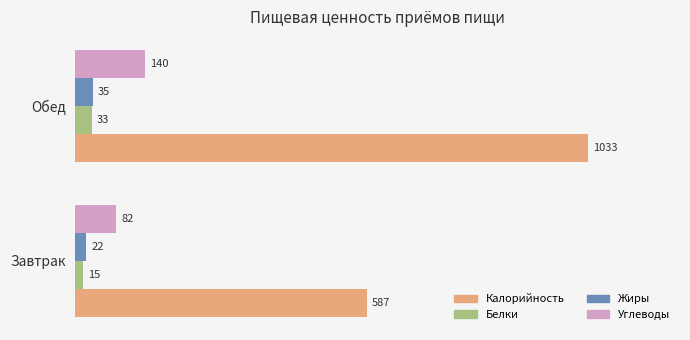

The Белки series shows 15 at Завтрак. True or false?

True